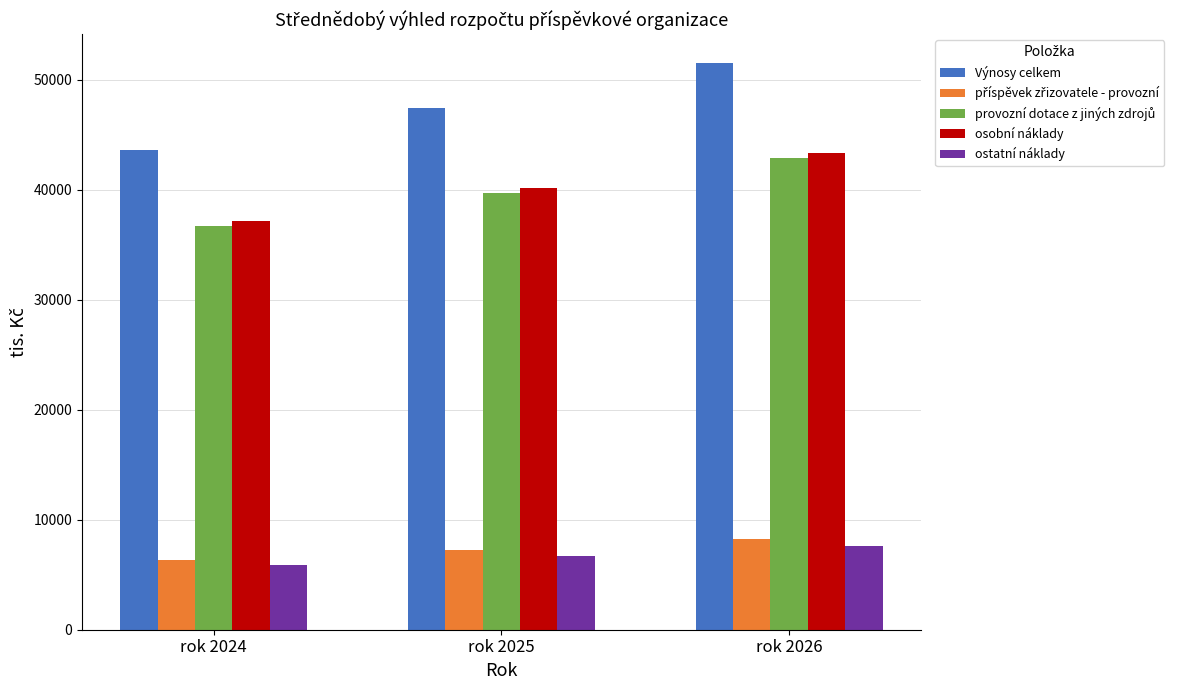

List the labels in order of osobní náklady value, largest first.

rok 2026, rok 2025, rok 2024